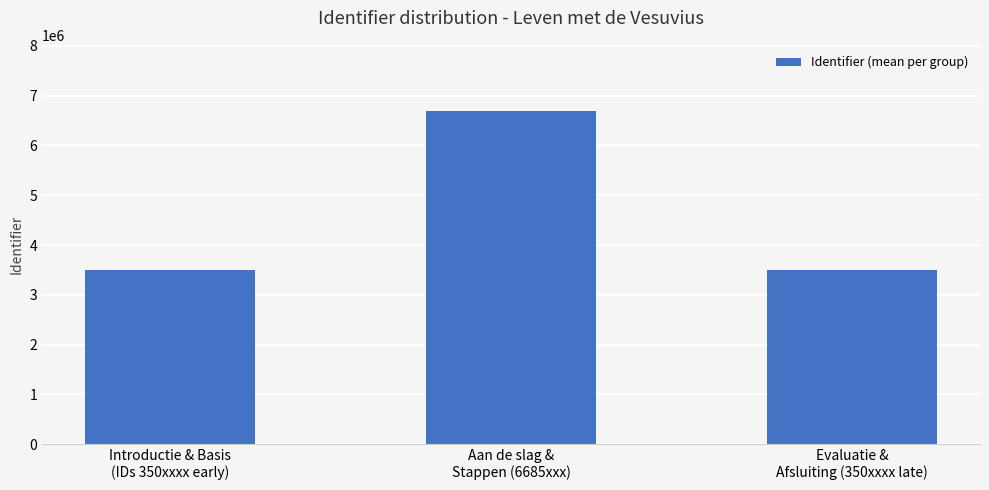

Does the chart contain stacked bars?

No